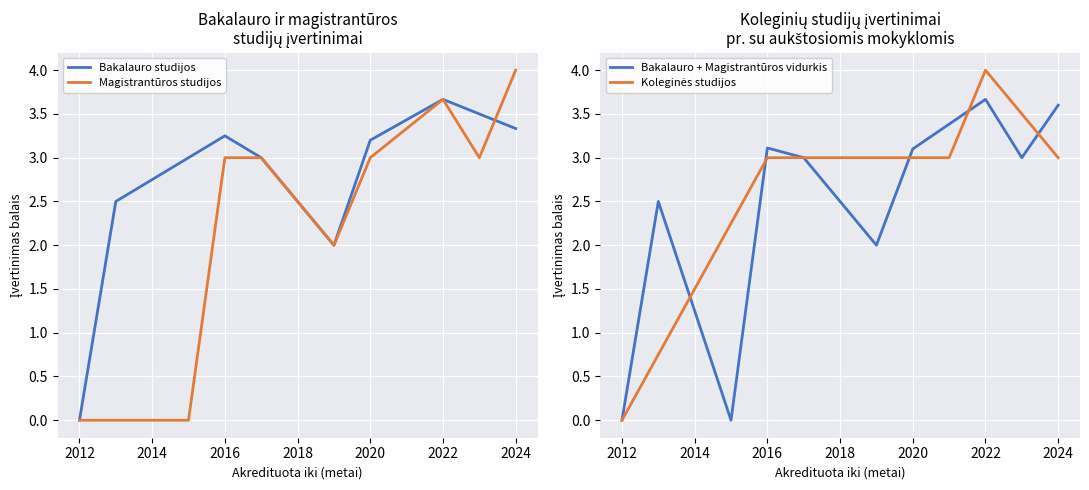

What is the difference between the maximum and minimum values in the Magistrantūros studijos series?

4